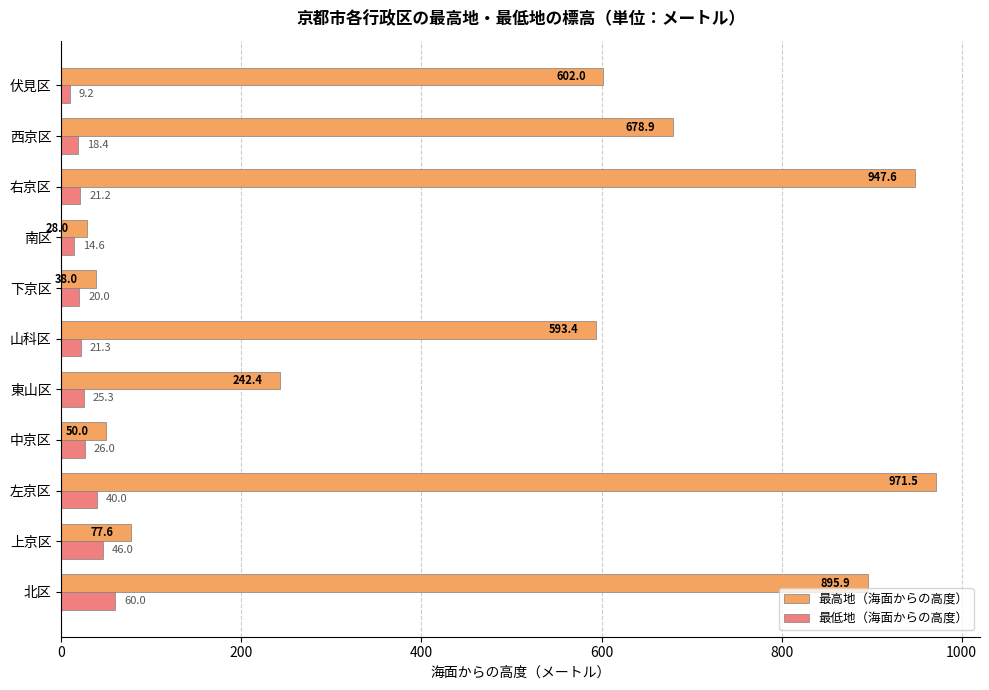

List the series in order of their overall mean, lowest first.

最低地（海面からの高度）, 最高地（海面からの高度）